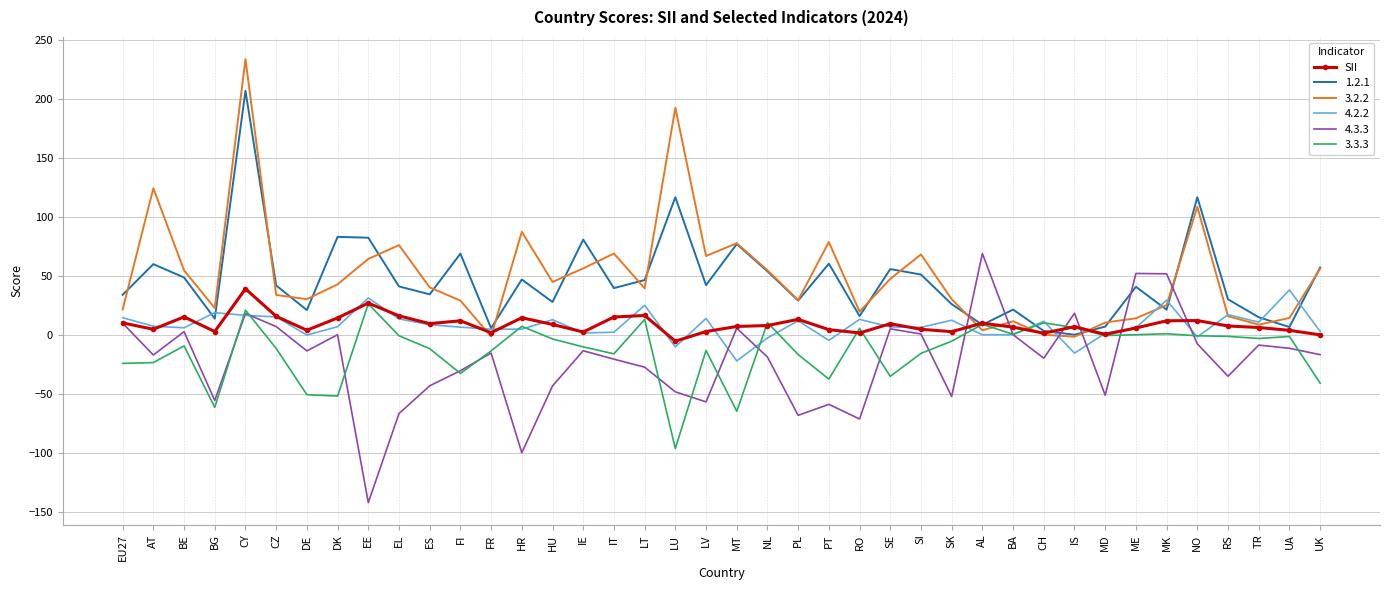

Is the value of SII at CH greater than the value of 3.2.2 at LV?

No